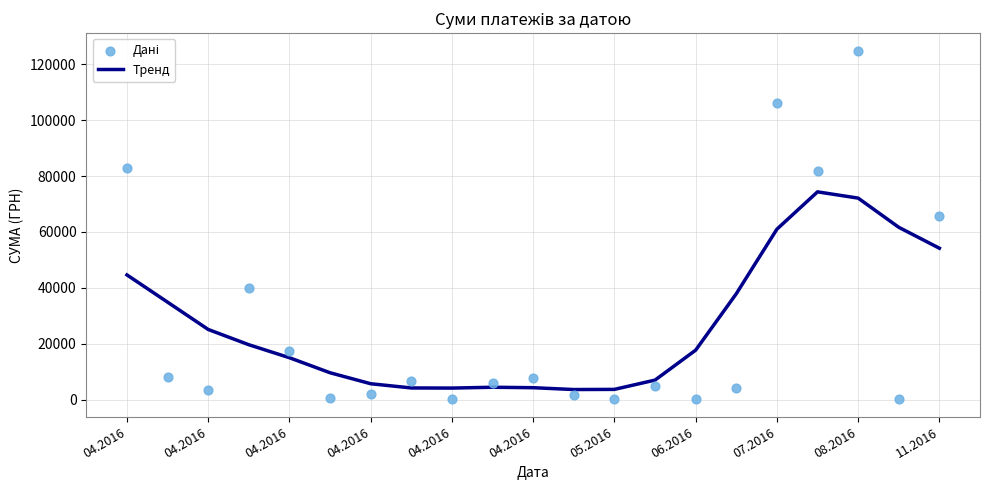

At how many categories does at least one series exceed 16023?

12